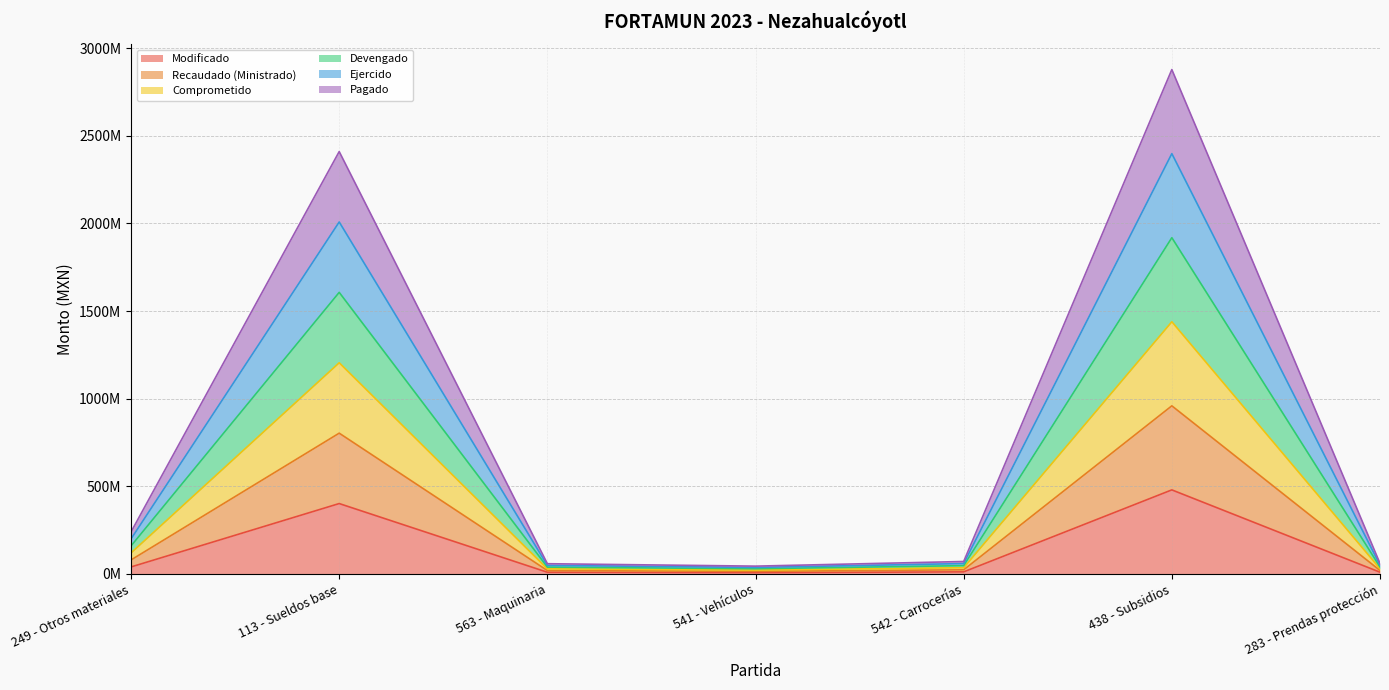

At how many categories does at least one series exceed 2079715075?

2